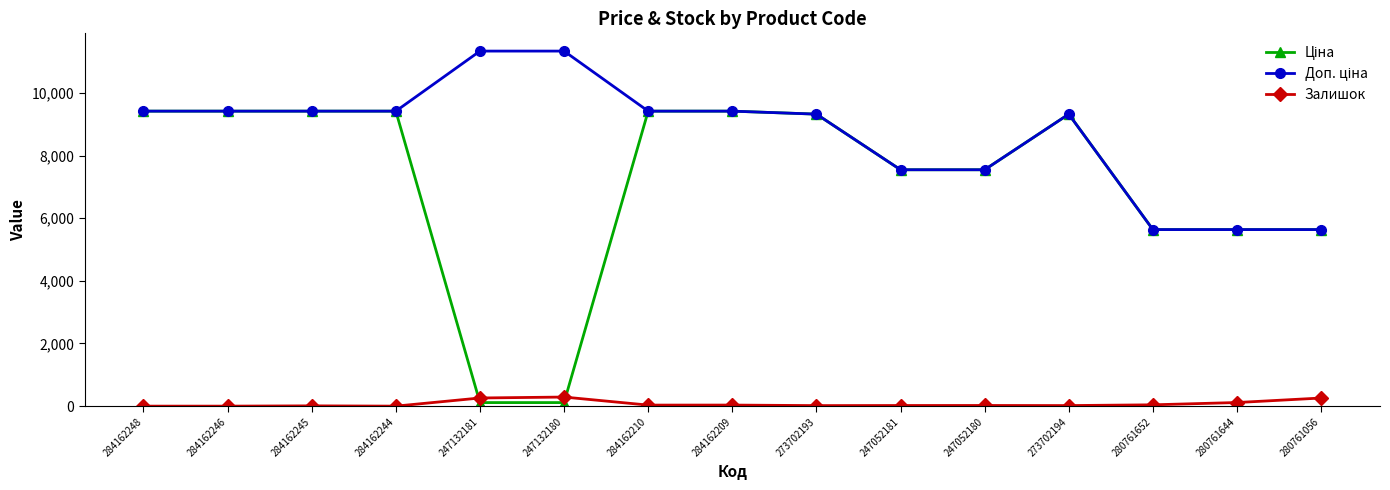

What position from the left is 284162245?

3